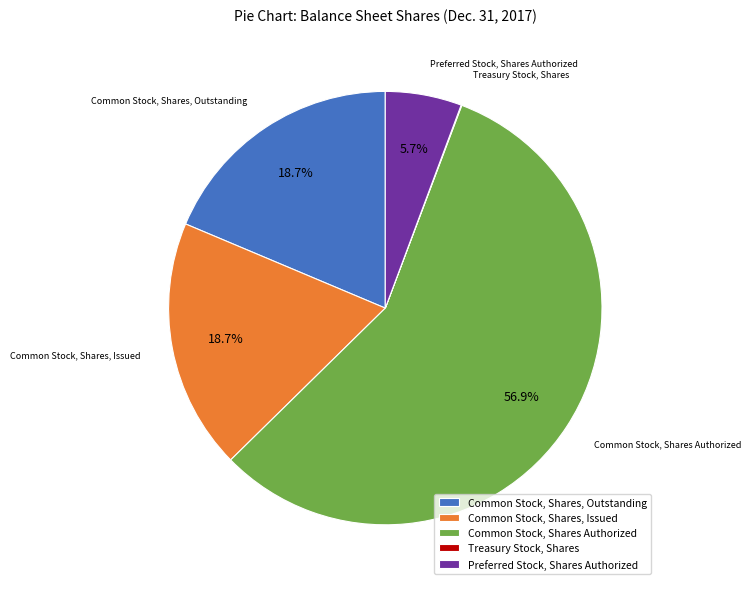

Which category has the biggest portion of the pie?

Common Stock, Shares Authorized